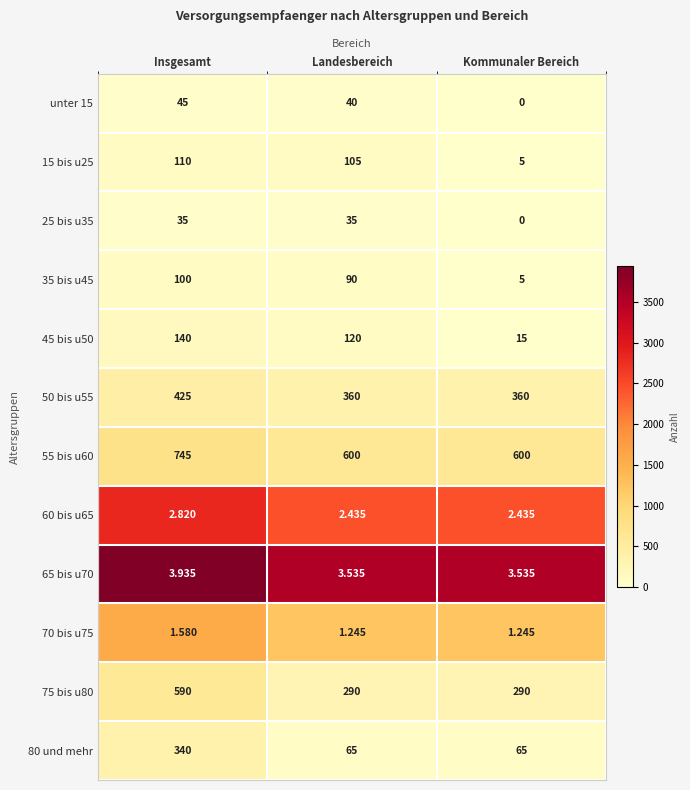

Which category has the highest value in the 45 bis u50 series?

Insgesamt